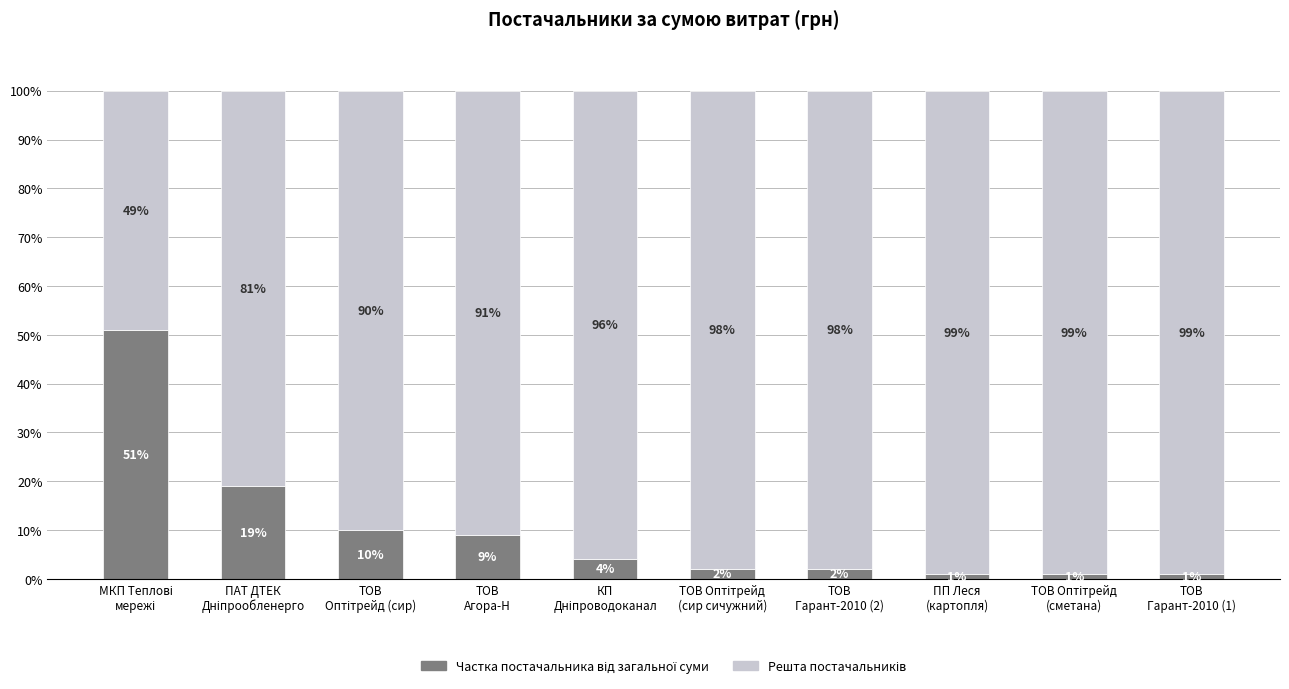

True or false: Решта постачальників has a value of 23 at ТОВ Оптітрейд
(сметана).

False